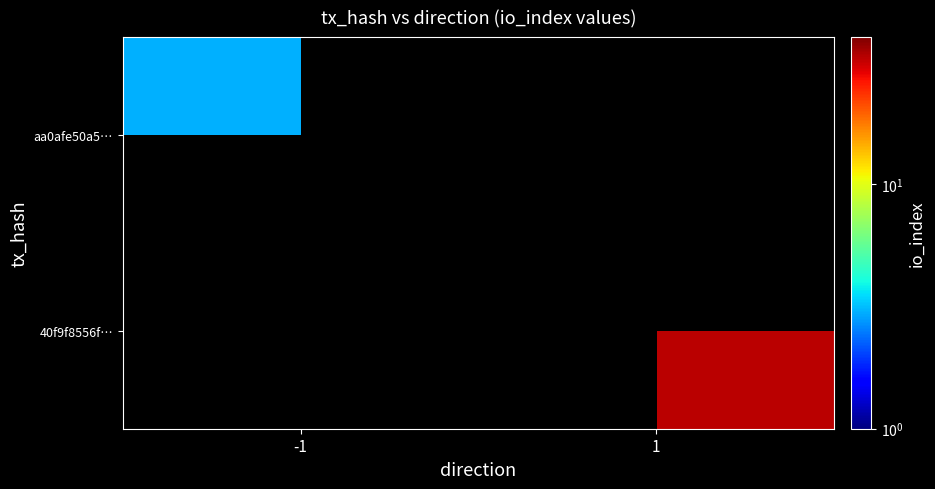

How many positive values does the 40f9f8556f… series have?

1